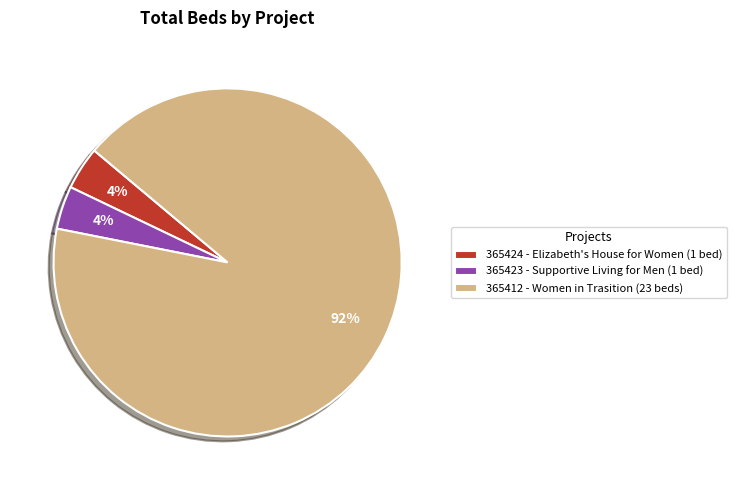

Which slice is the largest?

365412 - Women in Trasition